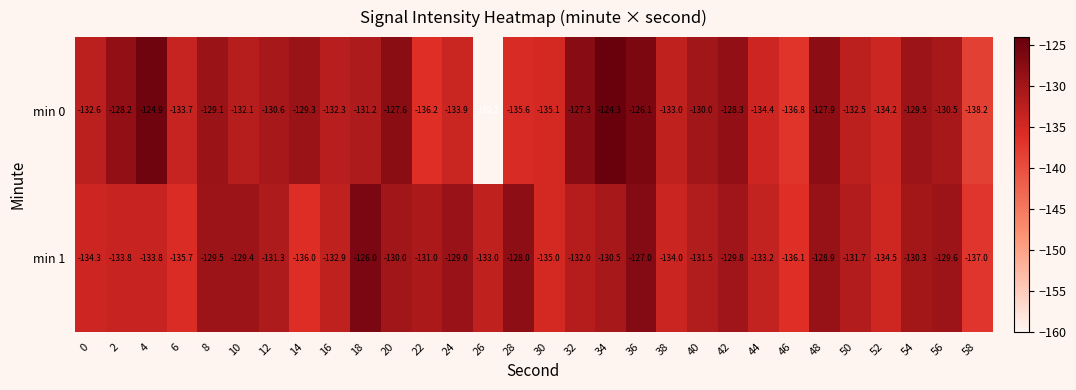

Rank the series by their maximum value, from lowest to highest.

min 1, min 0